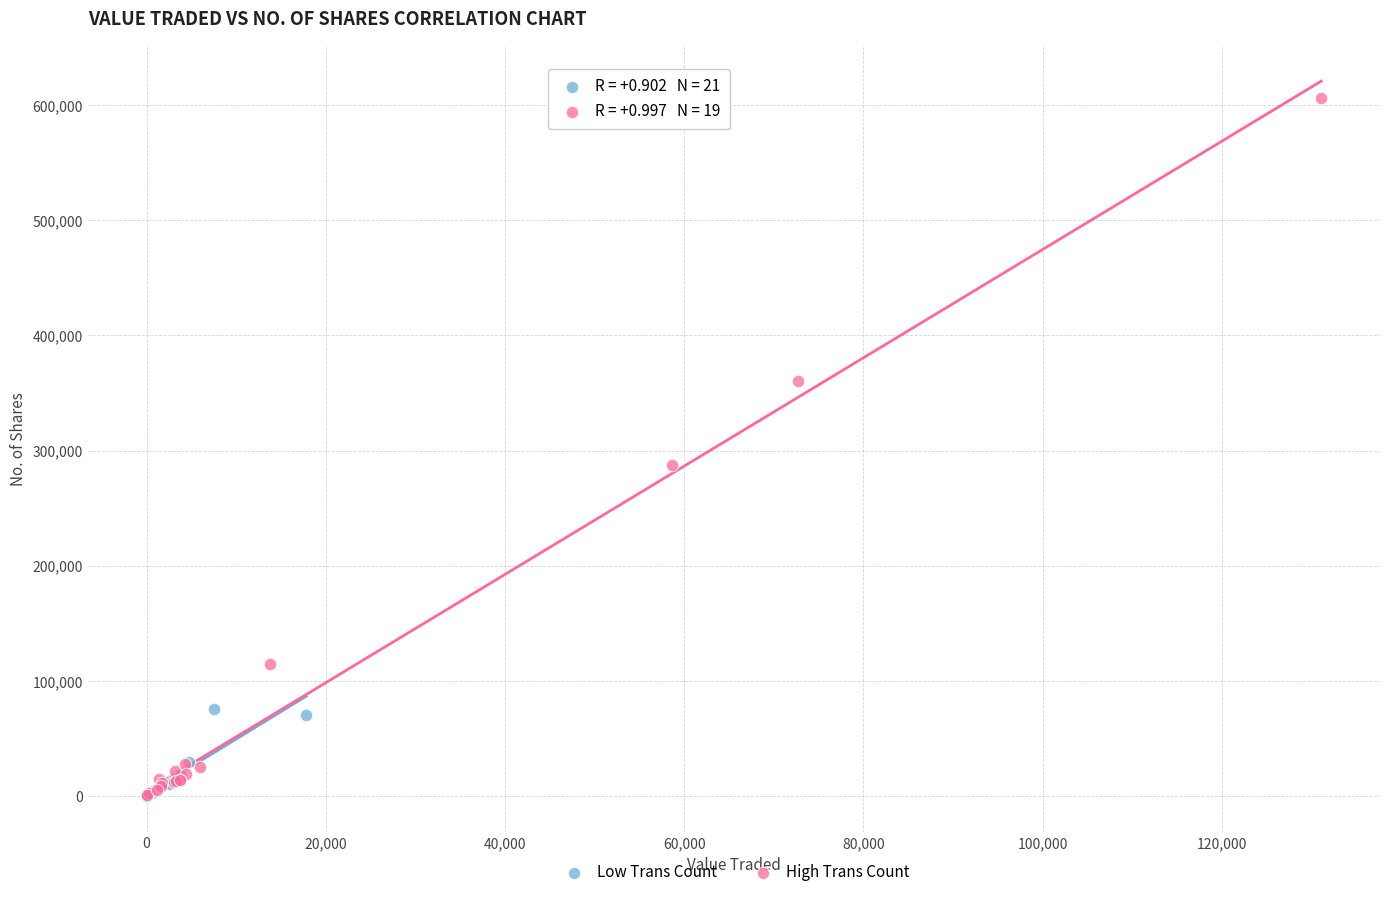

Which series has the largest Y range (max minus min)?

High Trans Count